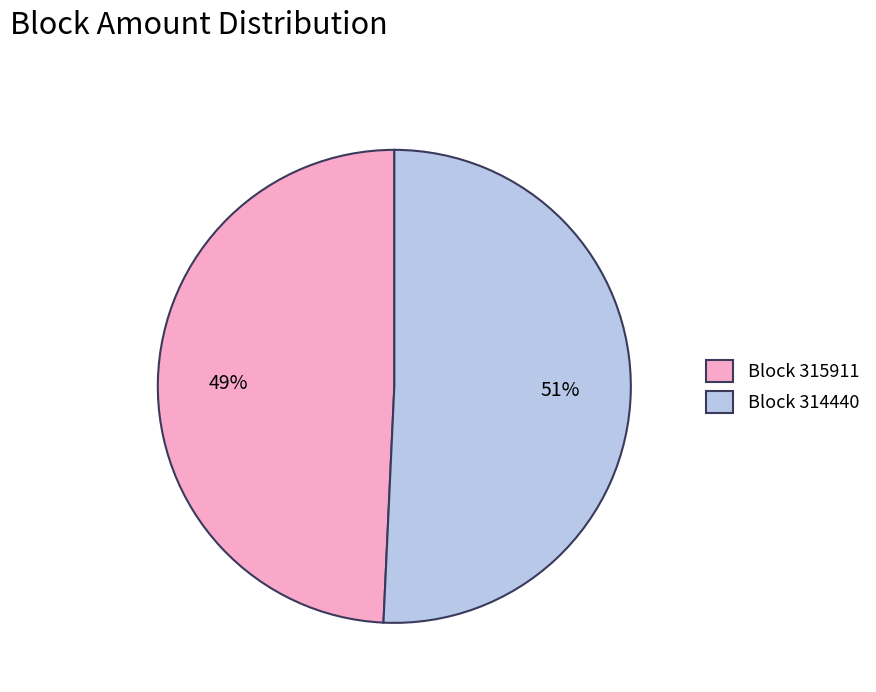

The Block 315911 slice represents 49% of the pie. True or false?

True